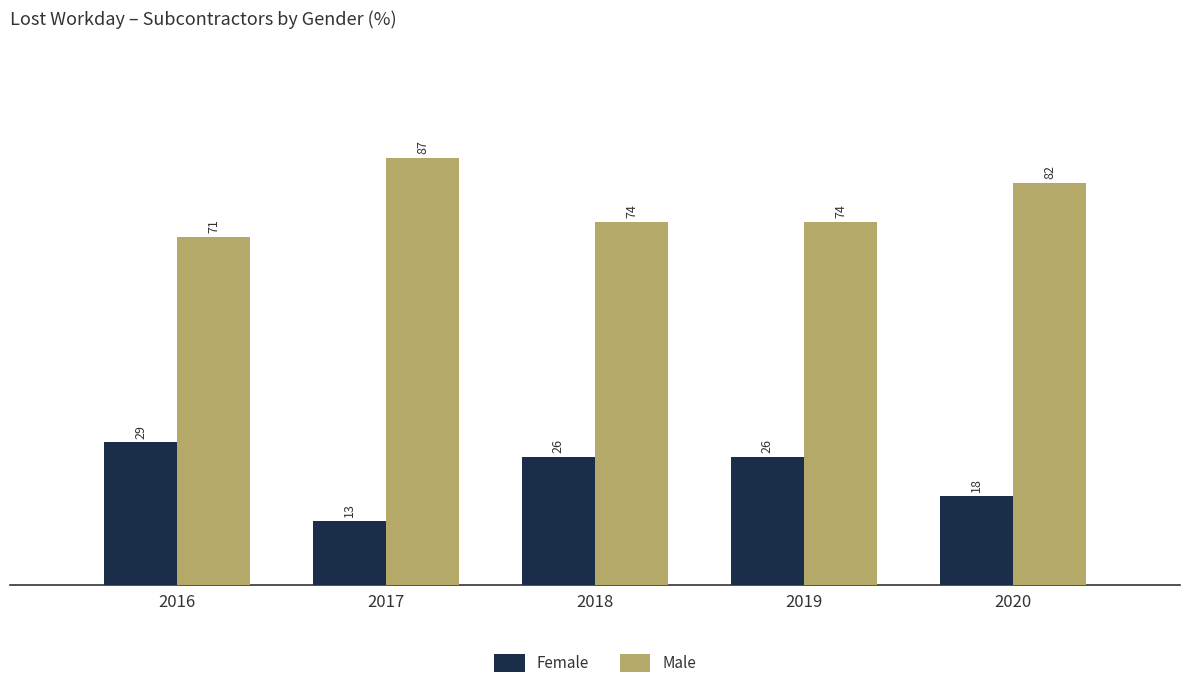

Is it true that Female equals 17 at 2018?

False